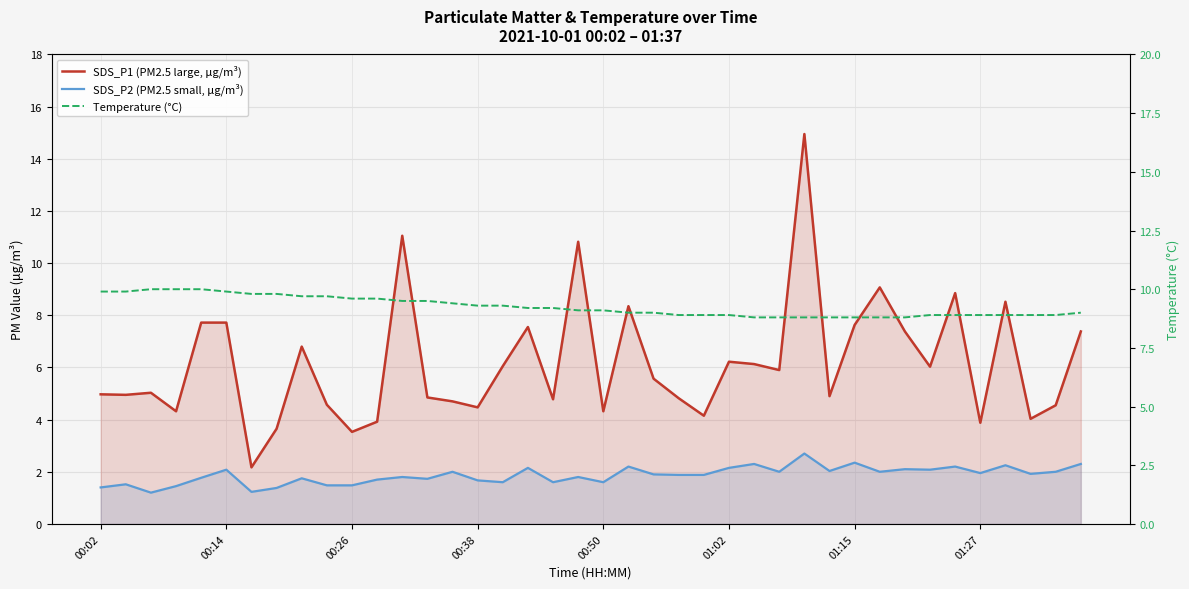

What position from the right is 17?

23